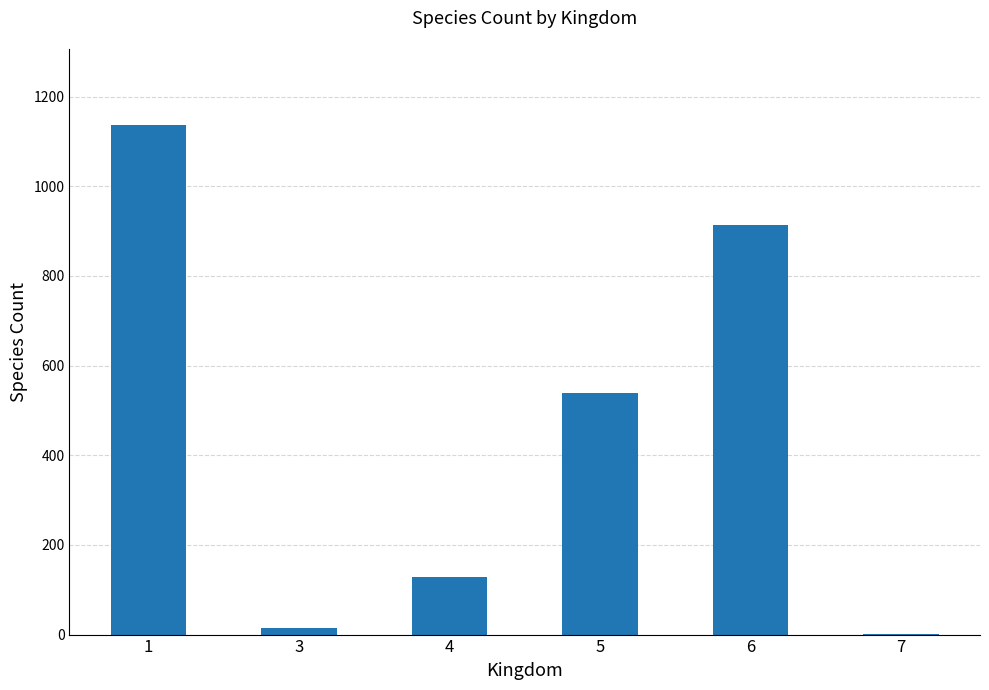

Which has a higher value, 6 or 3?

6